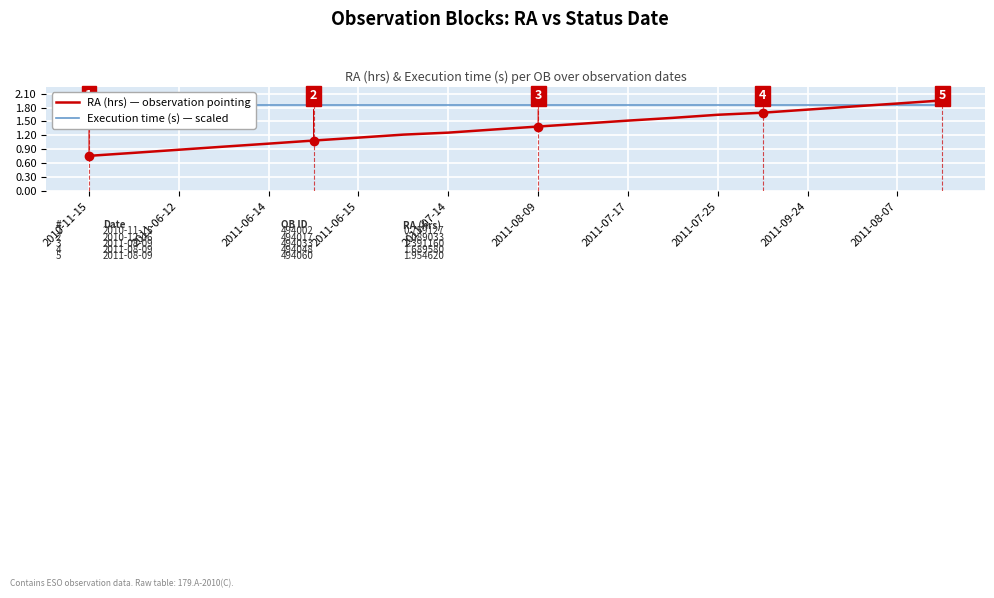

Is it true that RA (hrs) — observation pointing equals 1.0 at 2011-06-14?

True